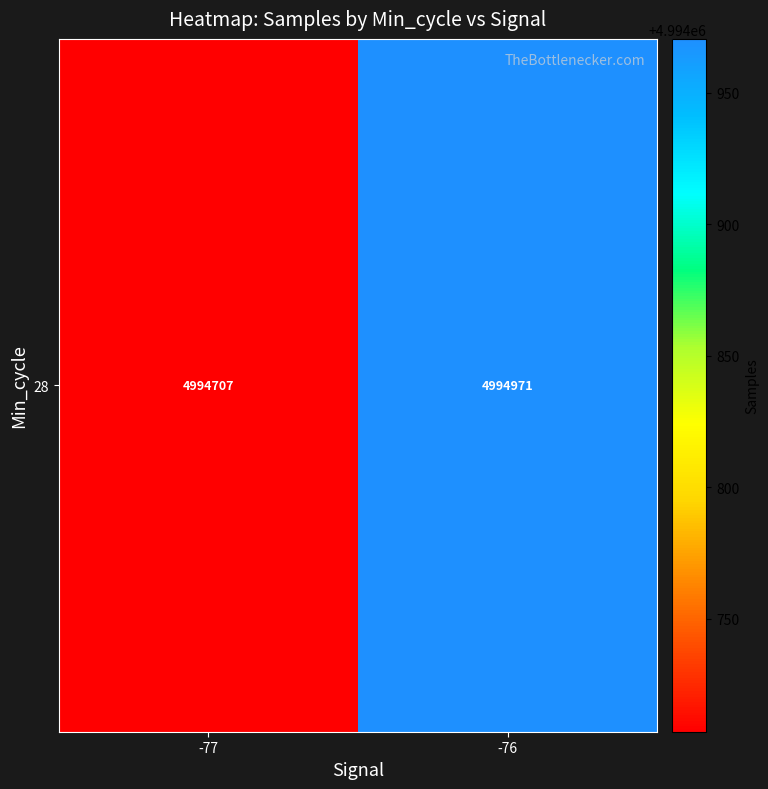

The value at -77 is 4994707.0. True or false?

True